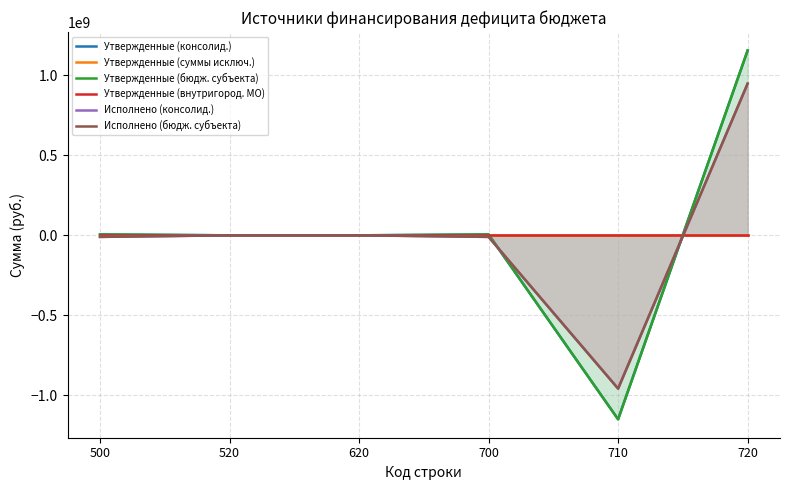

What is the lowest value of the Исполнено (бюдж. субъекта) series?

-958960459.8